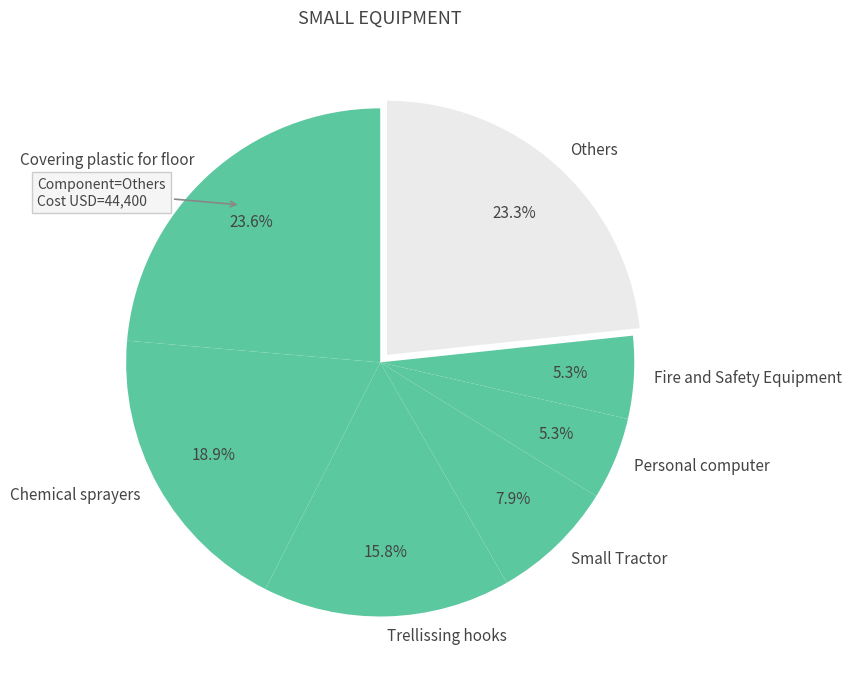

Count the number of slices in the pie.

7